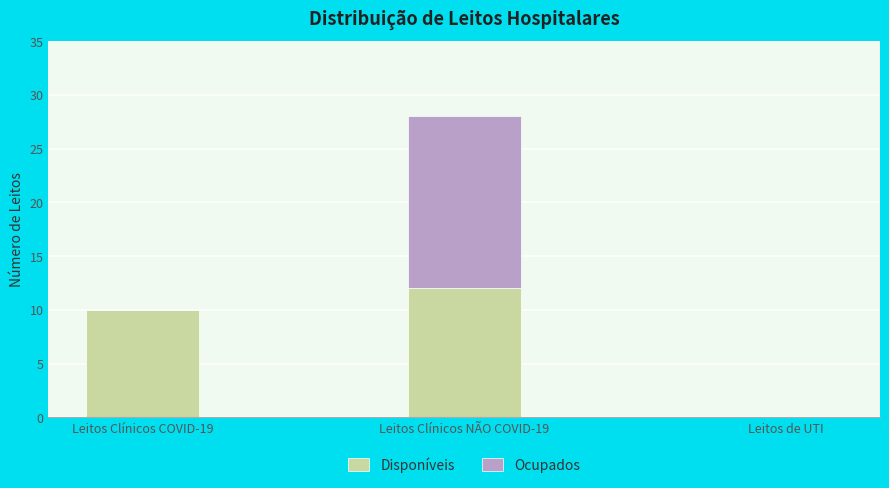

Is it true that Disponíveis equals 5 at Leitos de UTI?

False